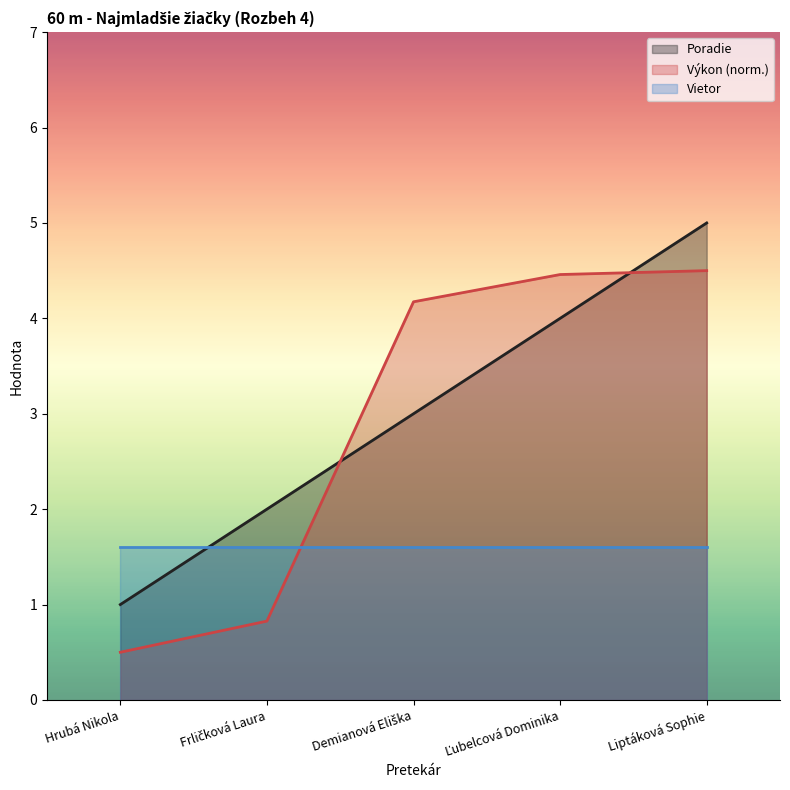

Which series ends up on top after the final intersection of Poradie and Výkon?

Poradie